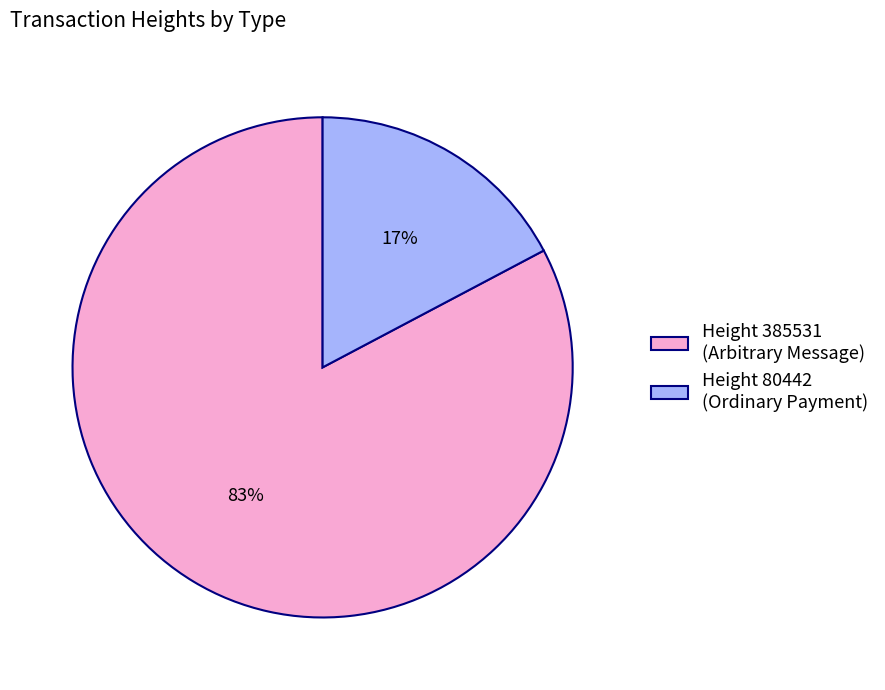

Is Height 385531 (Arbitrary Message) the majority of the pie?

Yes